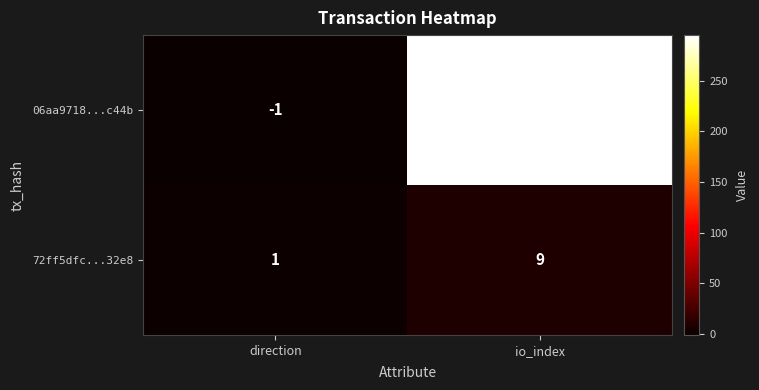

At which label is 72ff5dfc...32e8 closest to 5?

direction